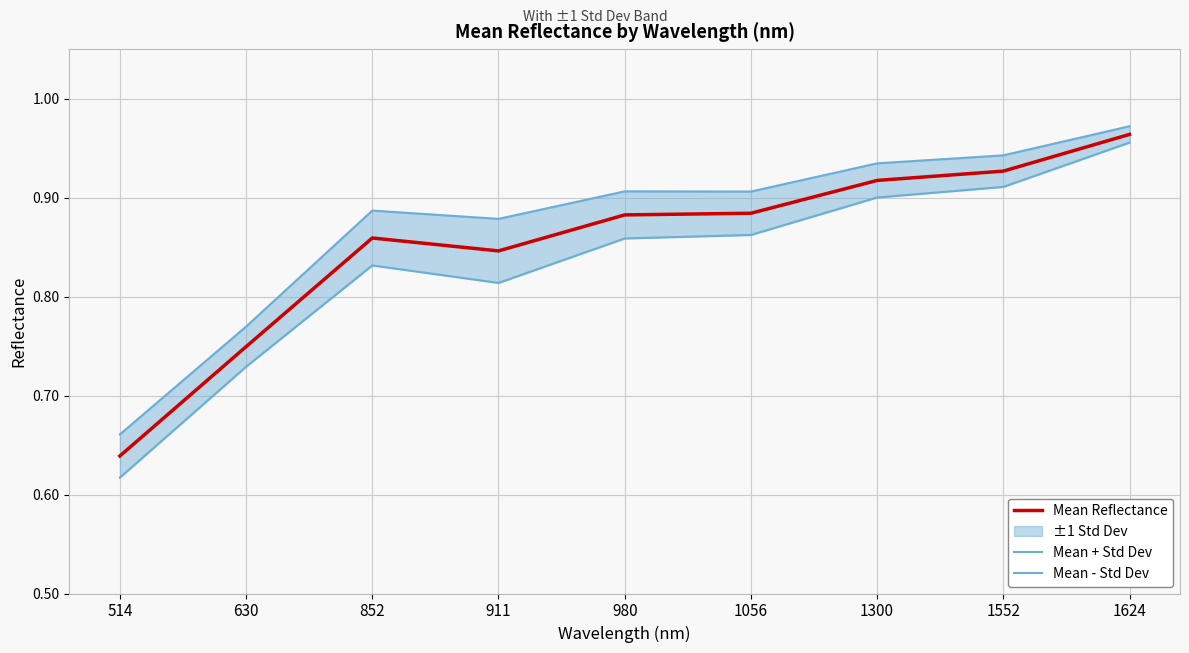

At how many categories does at least one series exceed 0?

9